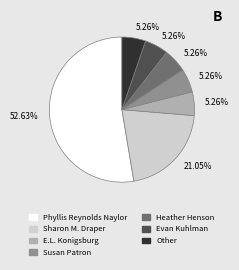

Count the number of slices in the pie.

7